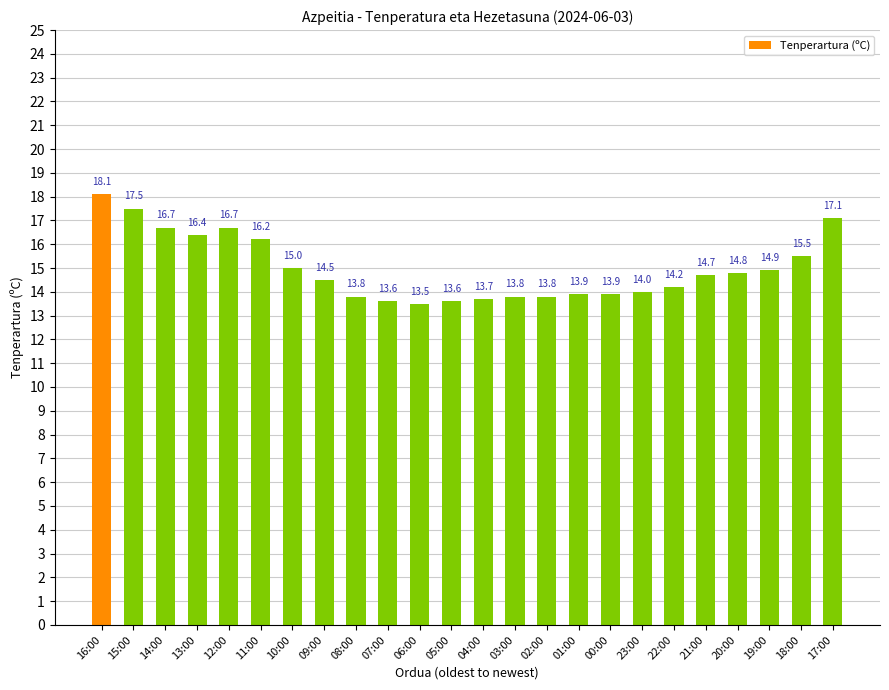

True or false: the data shows 13.9 at 00:00.

True